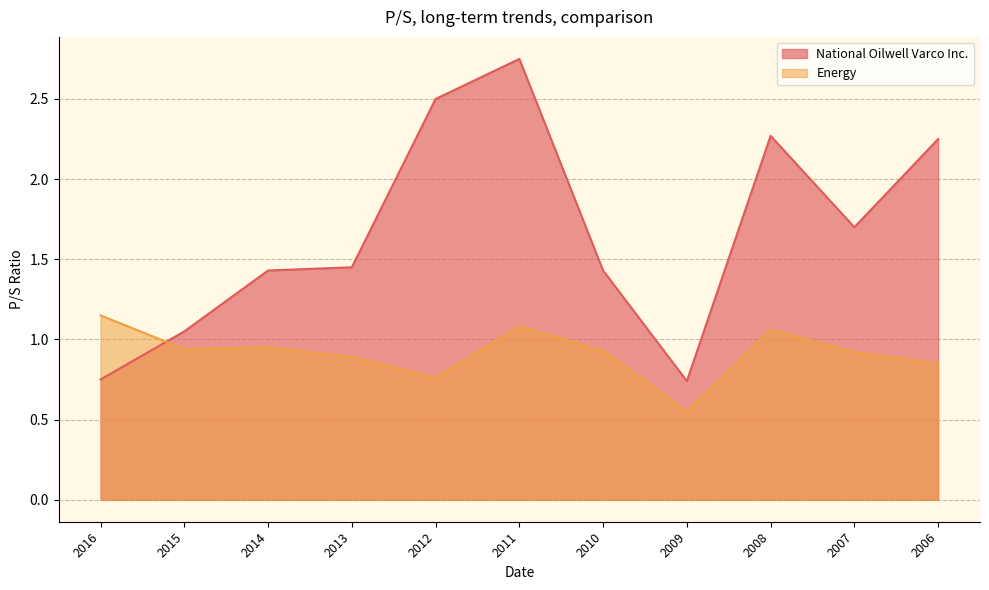

What value does the National Oilwell Varco Inc. series have at 2008?

2.3